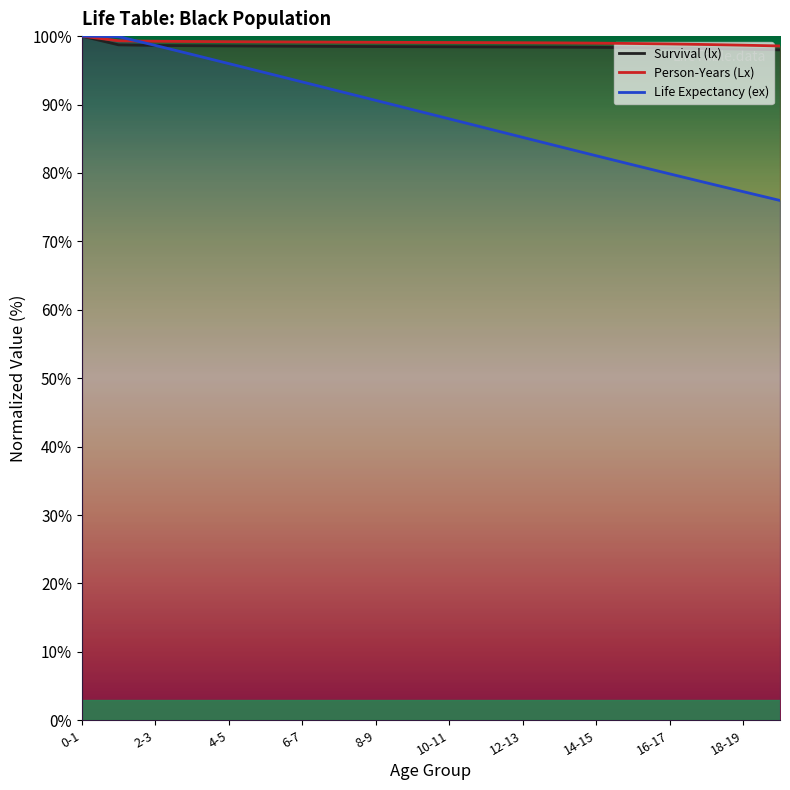

Which series has the largest total across all categories?

Person-Years (Lx)